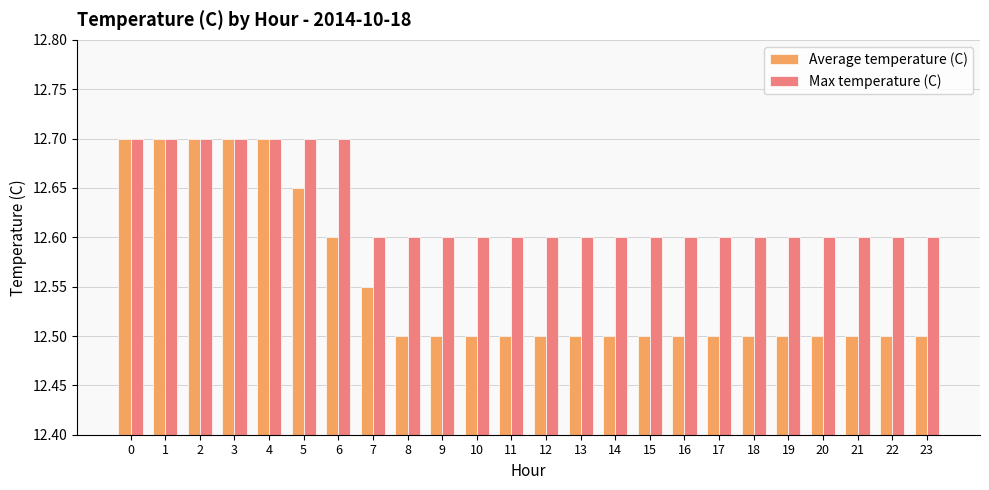

Rank the series at 6 from highest to lowest value.

Max temperature (C), Average temperature (C)